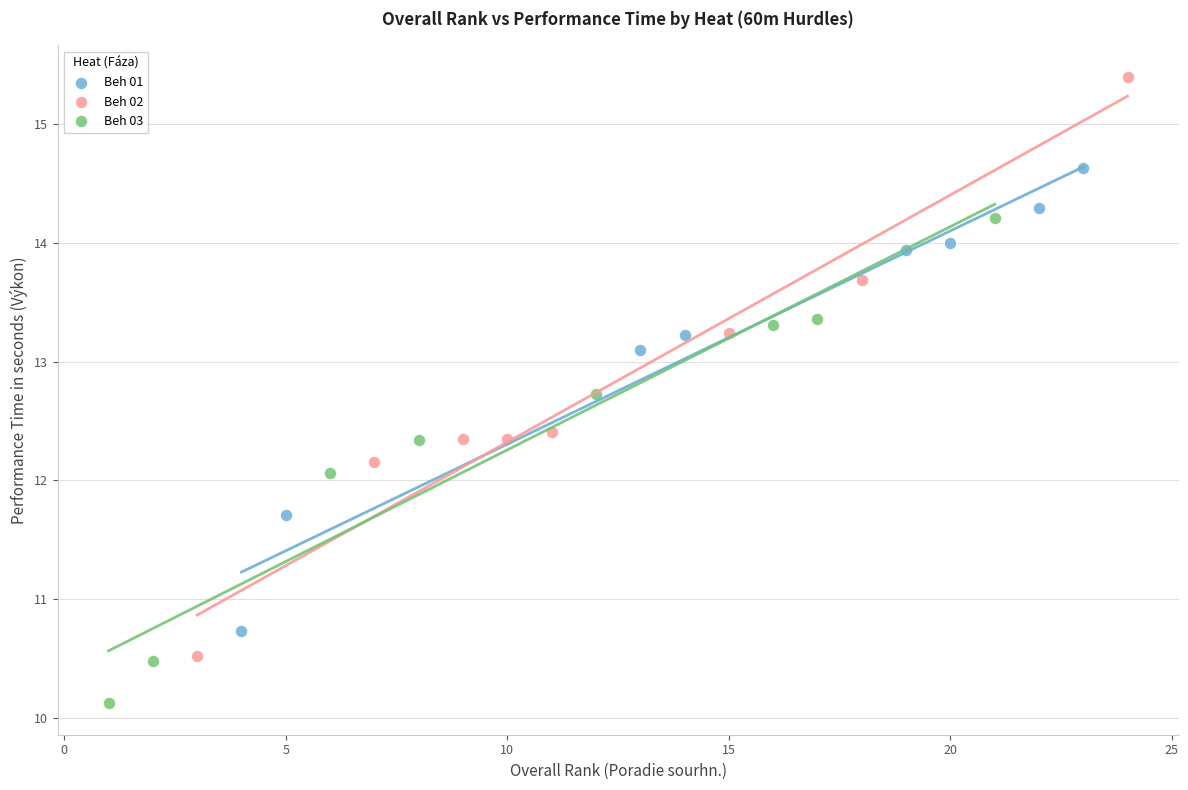

Which series reaches the minimum Y coordinate?

Beh 03